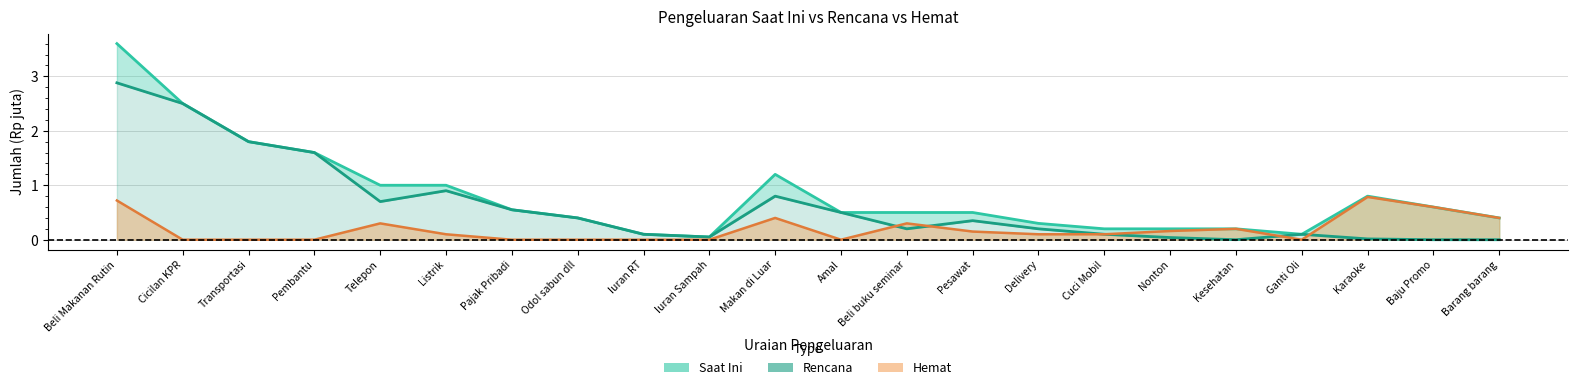

Is it true that Hemat equals 0.8 at Karaoke?

True